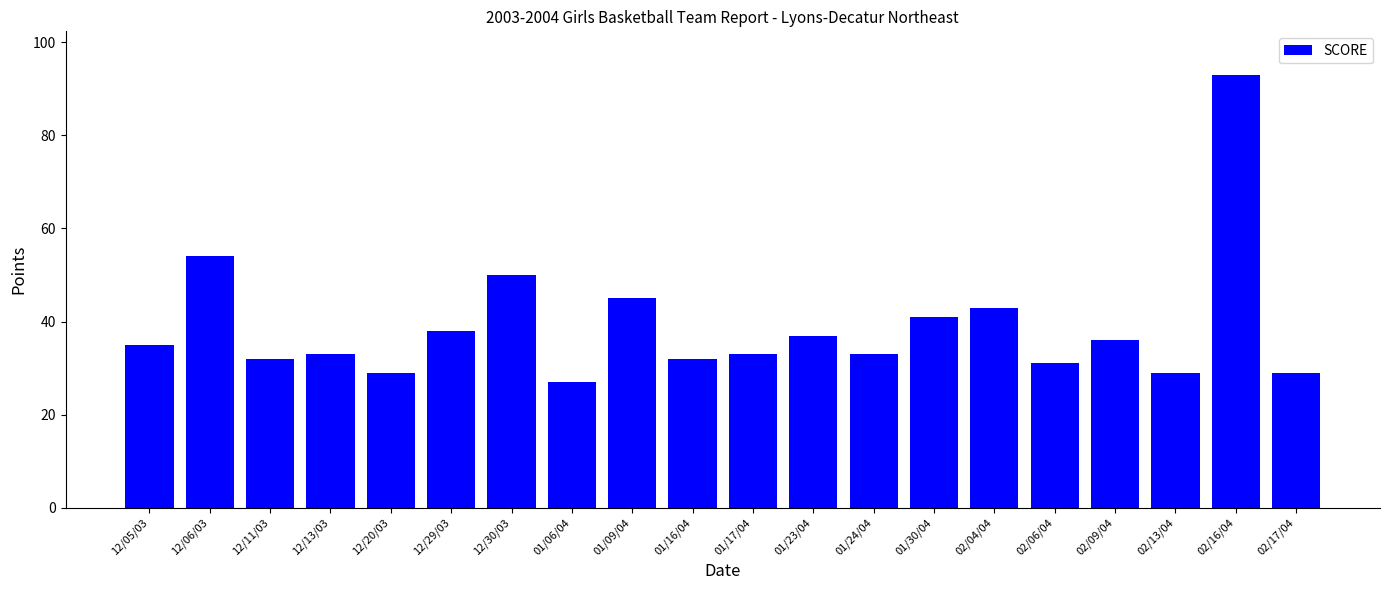

Reading left to right, transcribe all the data shown in this chart.

35	54	32	33	29	38	50	27	45	32	33	37	33	41	43	31	36	29	93	29